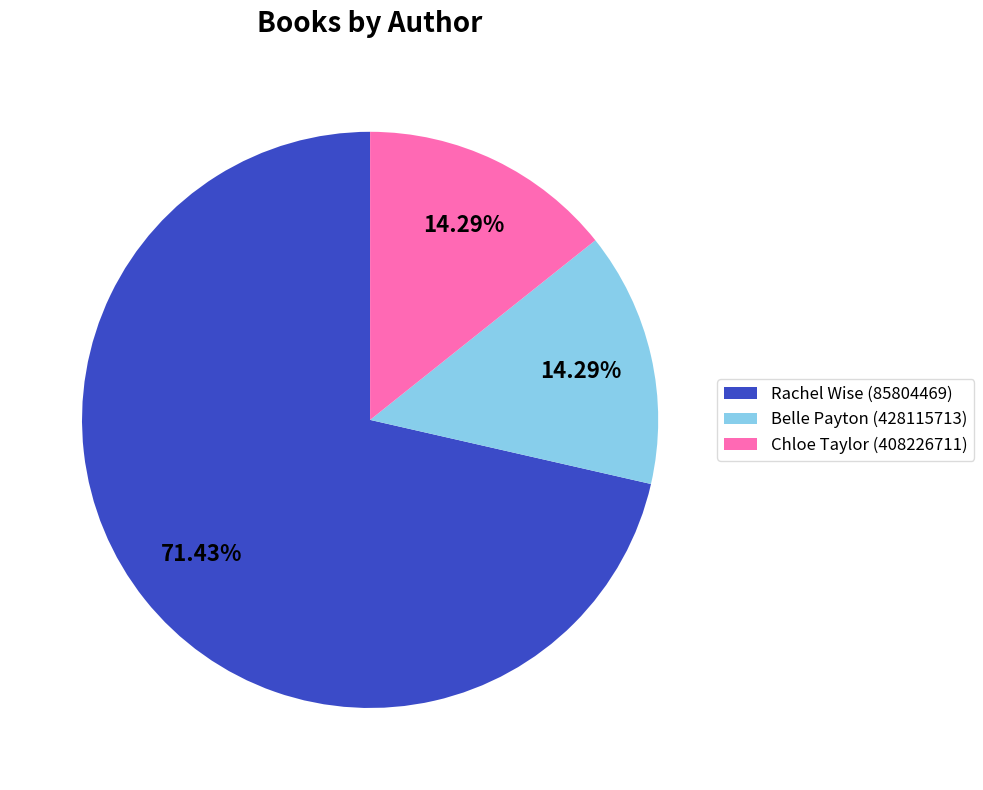

Approximately how many times larger is the value at Rachel Wise (85804469) compared to Chloe Taylor (408226711)?

5.0